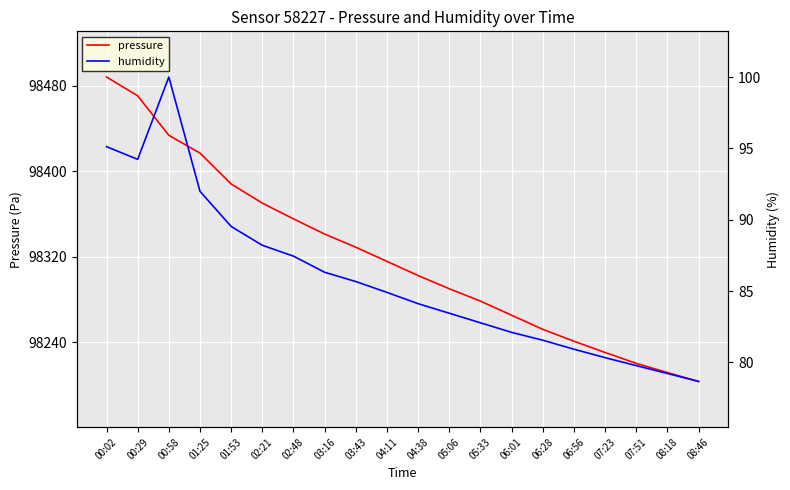

True or false: pressure and humidity intersect in this chart.

False